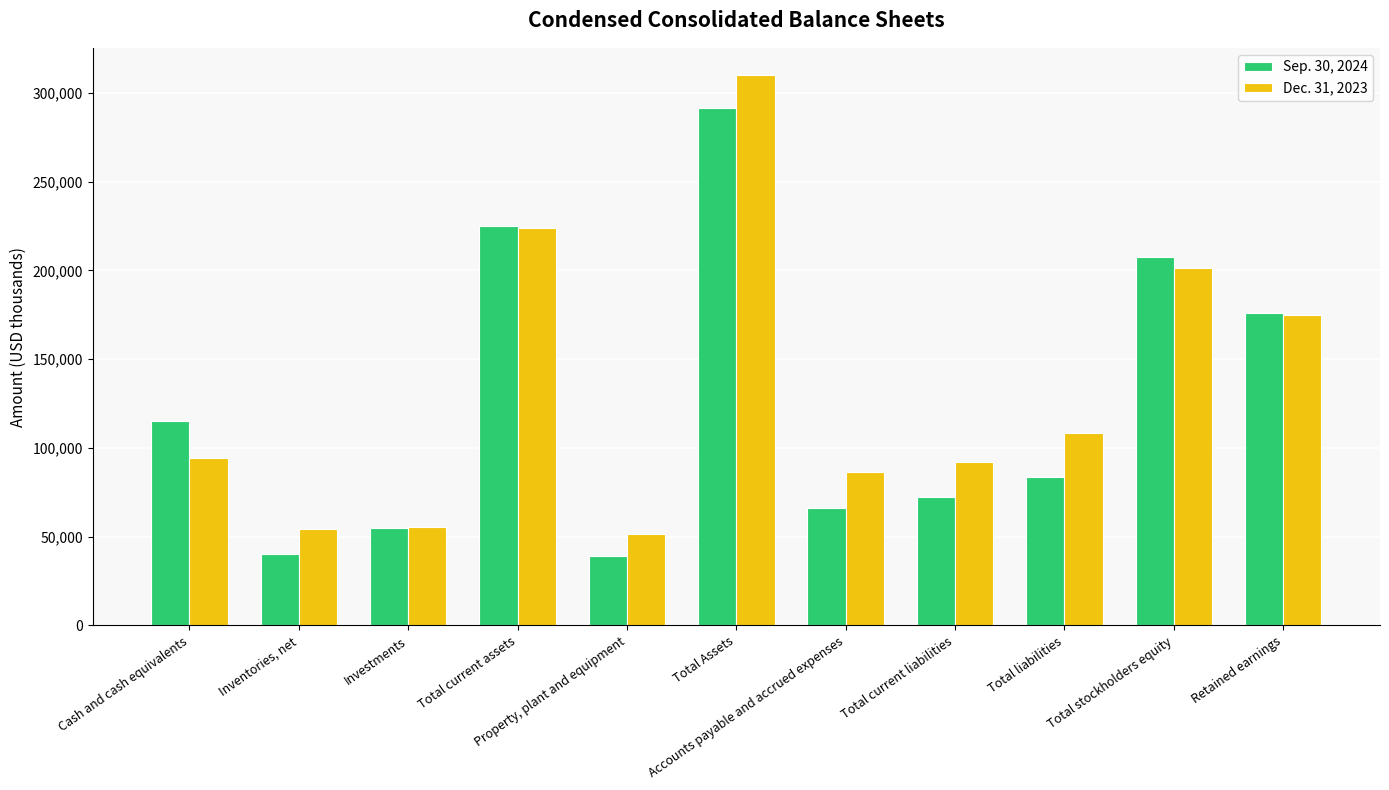

Count the number of data series in this chart.

2